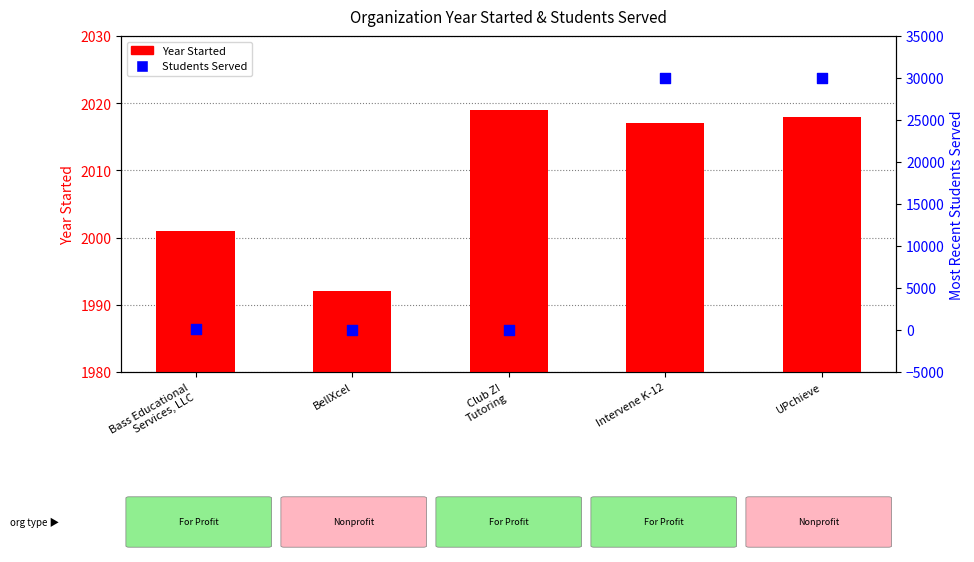

Which series contains the lowest Y value?

Students Served